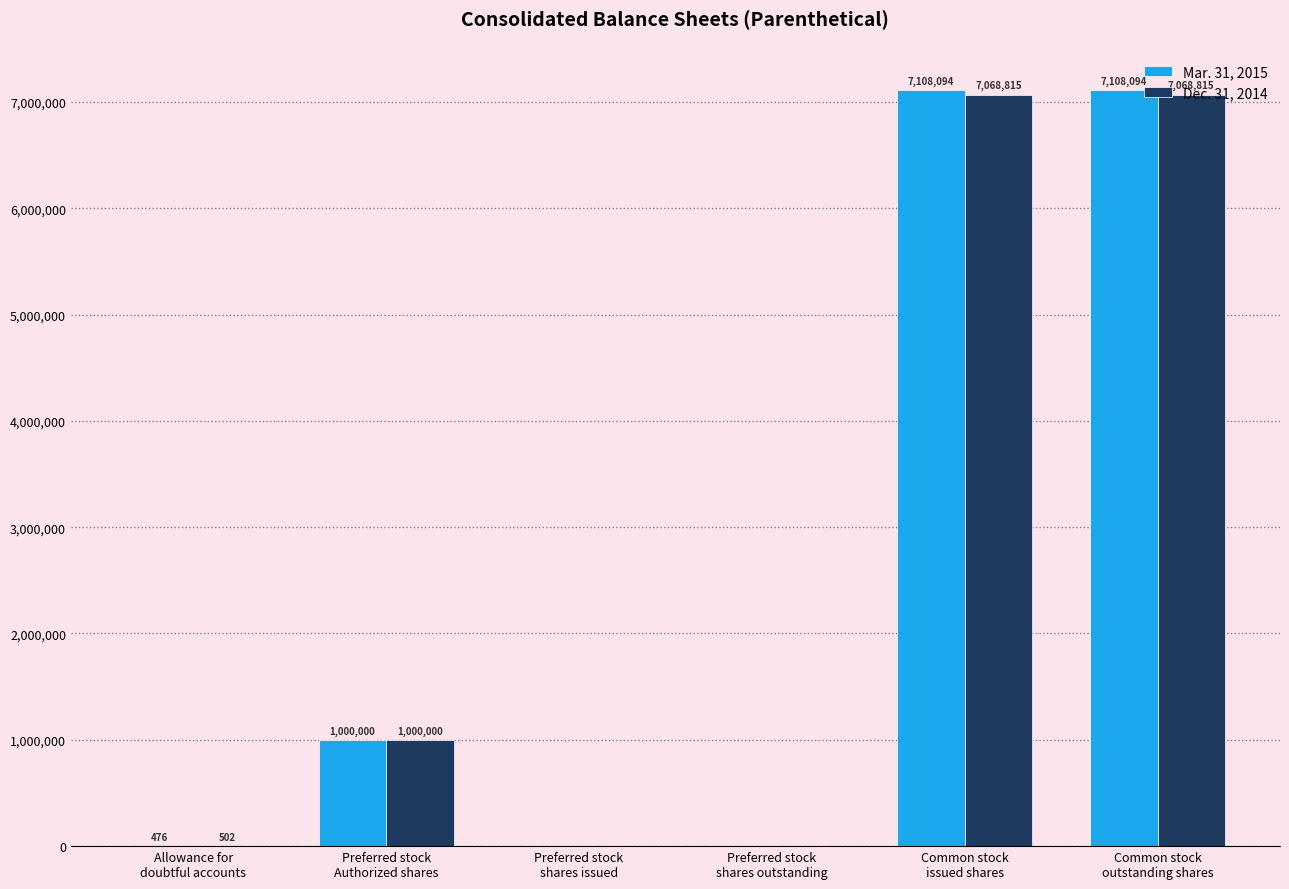

Are the bars horizontal?

No